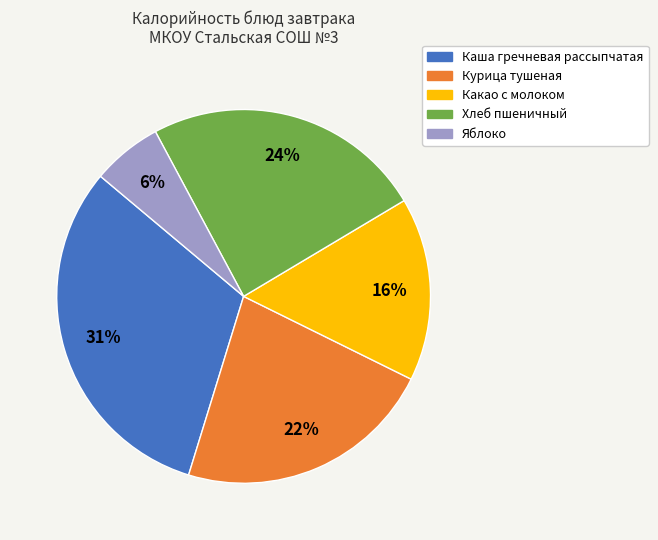

True or false: Каша гречневая рассыпчатая accounts for 31% of the total.

True